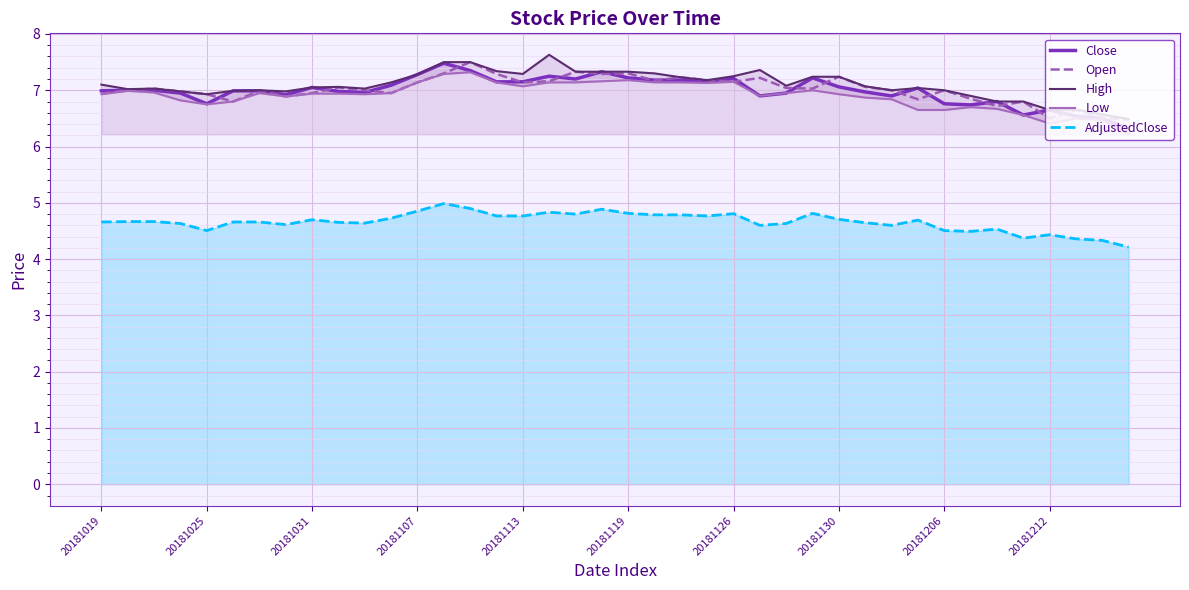

How many interior local peaks does the High series have?

7